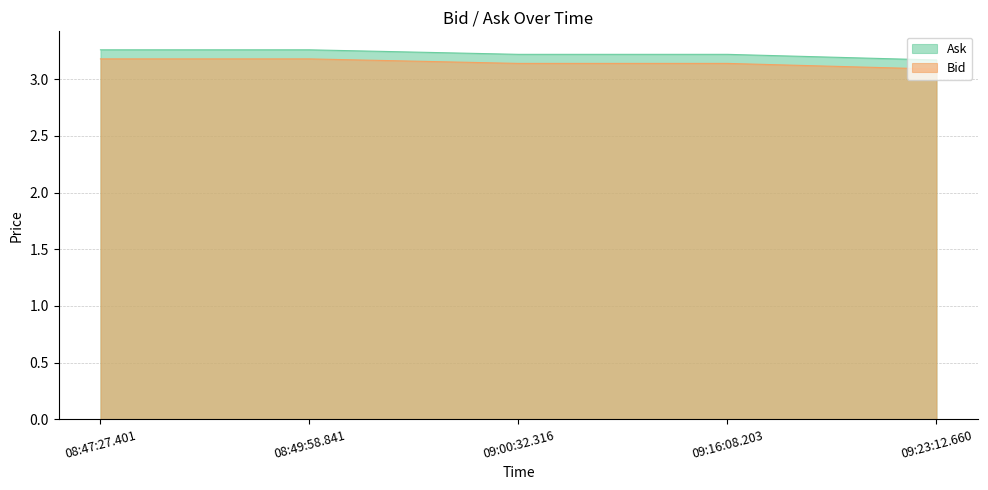

The value of Ask at 09:16:08.203 is 1.9. True or false?

False